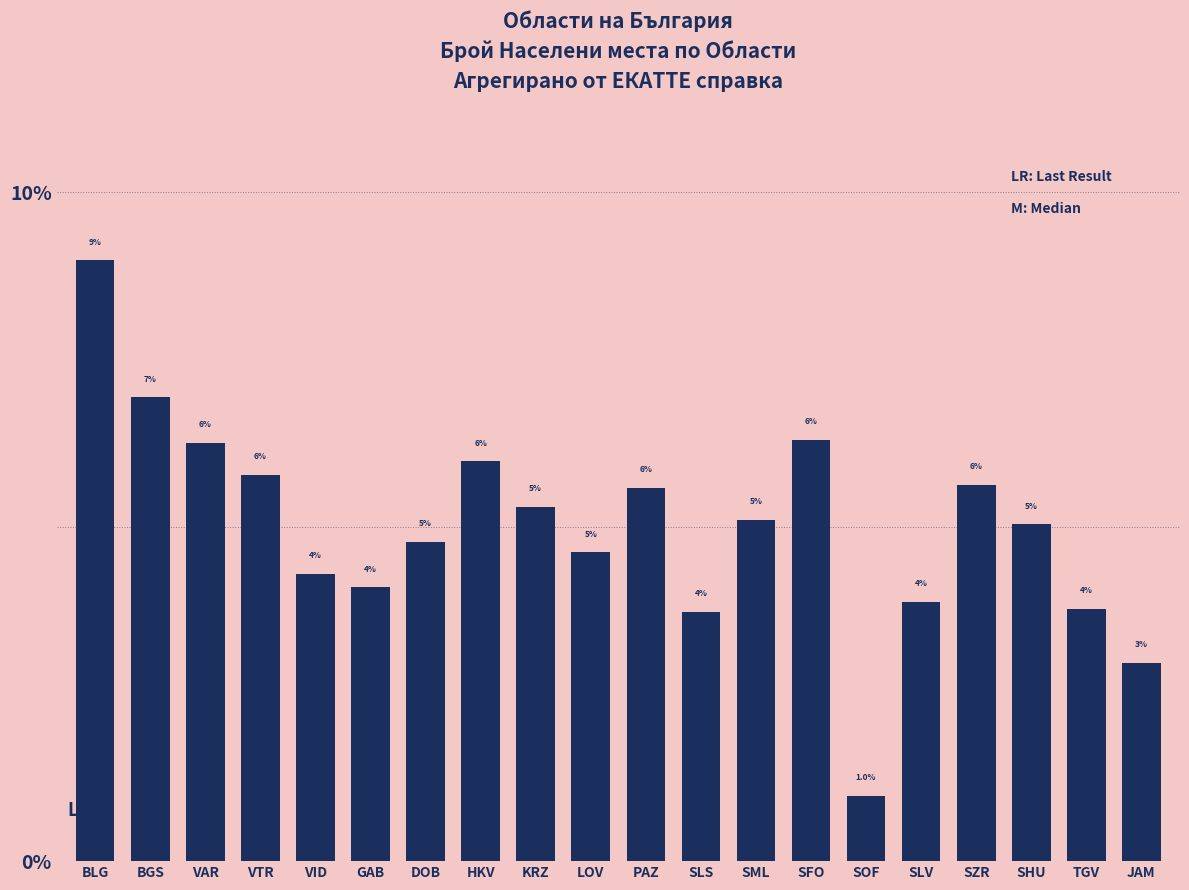

Where is the data nearest to the value 0?

SOF